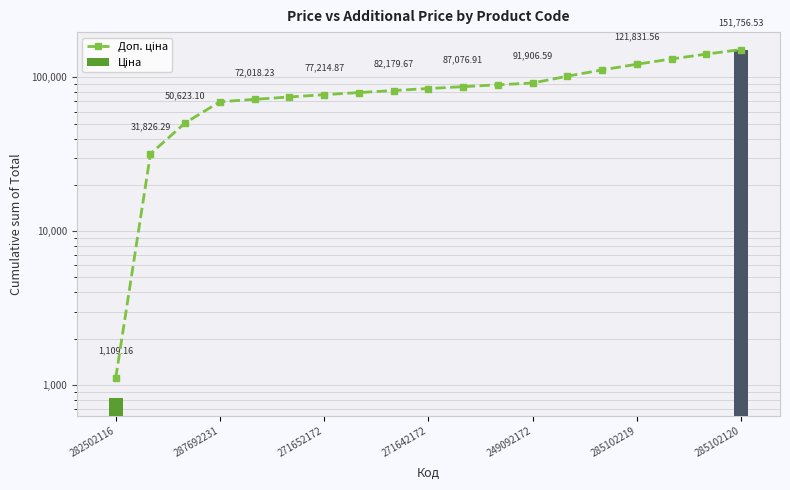

Reading left to right, what are all the values shown in this chart?

1109.2	31826.3	50623.1	69419.9	72018.2	74616.6	77214.9	79697.3	82179.7	84662.1	87076.9	89491.8	91906.6	101881.6	111856.6	121831.6	131806.6	141781.5	151756.5